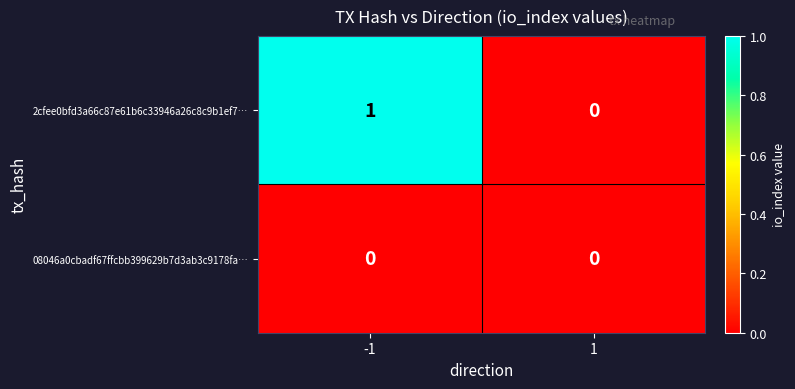

Reading right to left, extract all data points from this chart.

2cfee0bfd3a66c87e61b6c33946a26c8c9b1ef7…: 0	1
08046a0cbadf67ffcbb399629b7d3ab3c9178fa…: 0	0